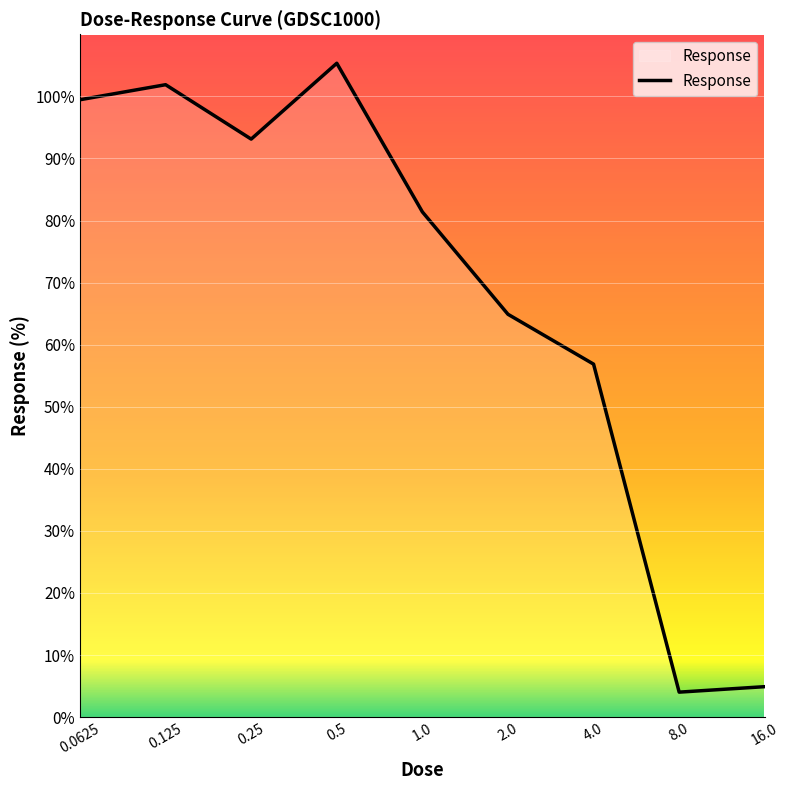

What is the sum of all values?

611.9